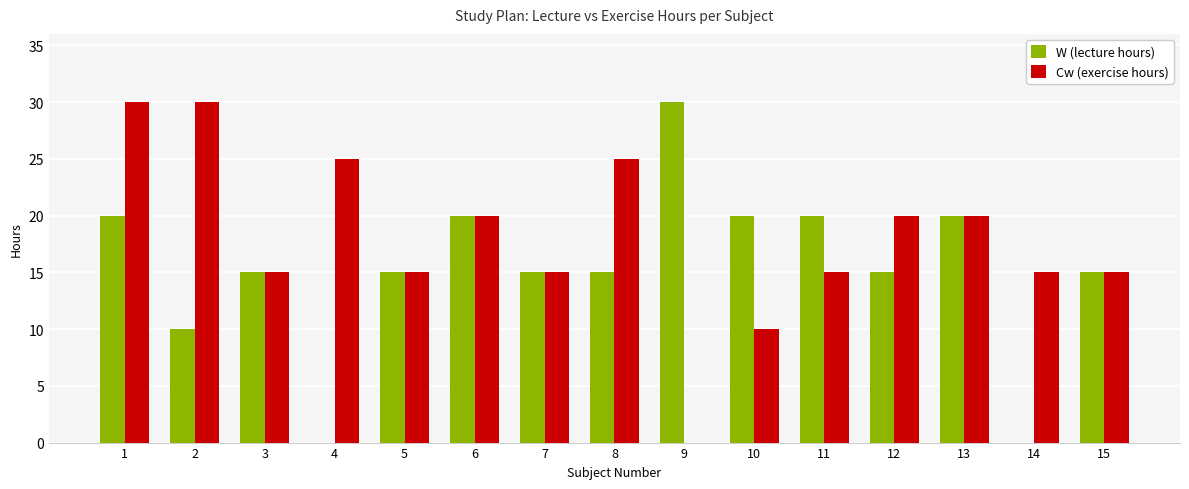

Which series changed the most between 1 and 7?

Cw (exercise hours)